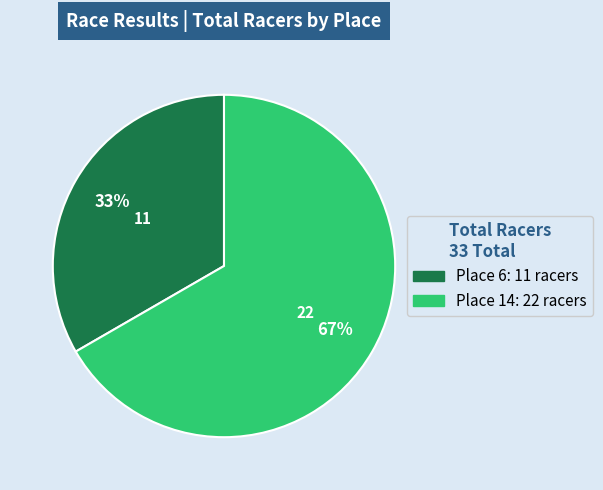

What percentage is the Place 6 slice, to the nearest percent?

33%